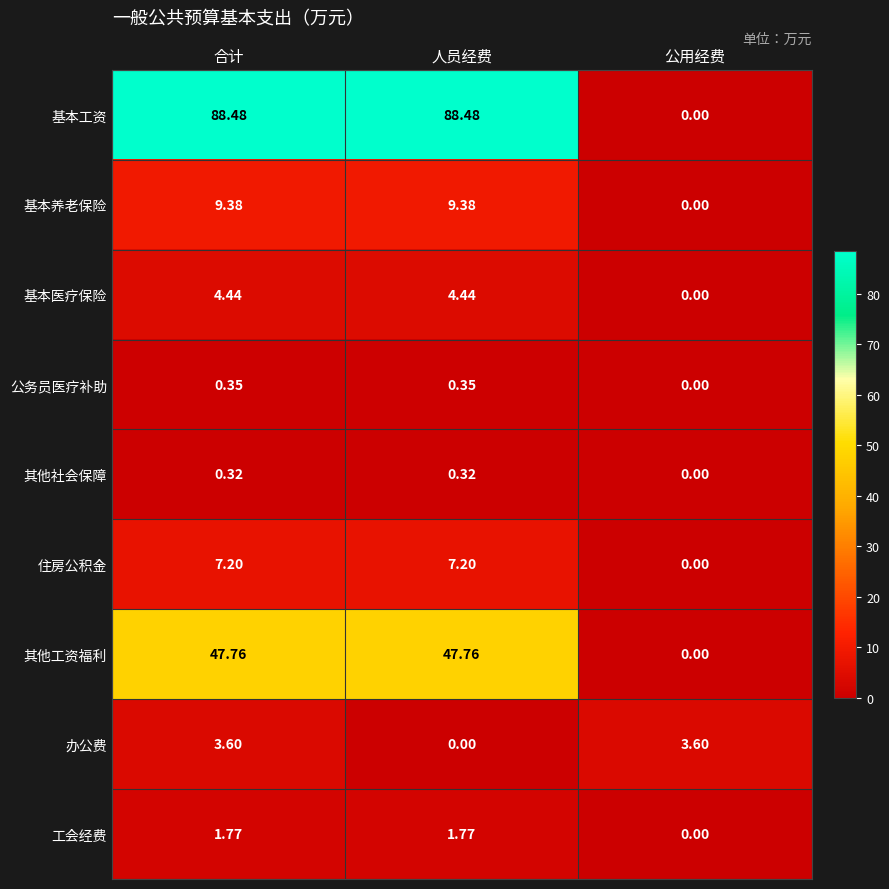

At which label is 工会经费 closest to 0?

公用经费